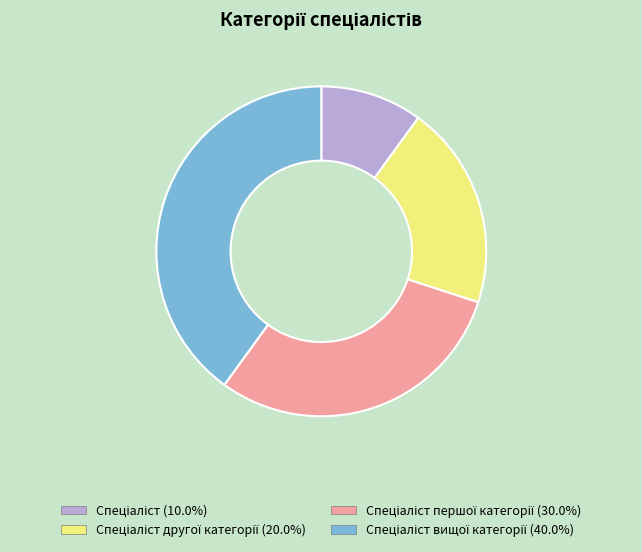

How many segments does this pie chart have?

4